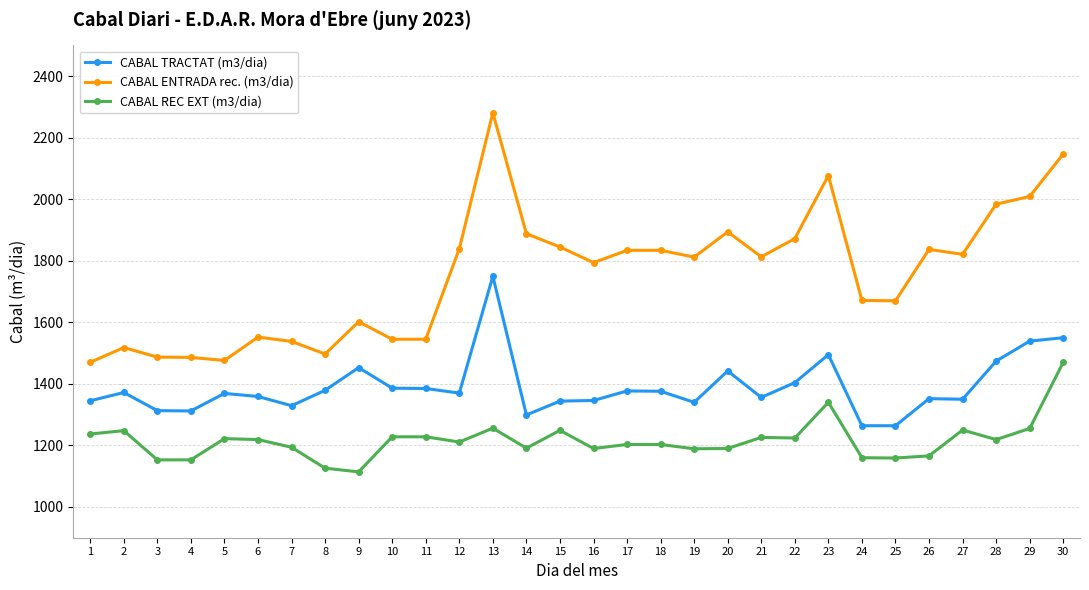

What is the total value across all series at 17?

4414